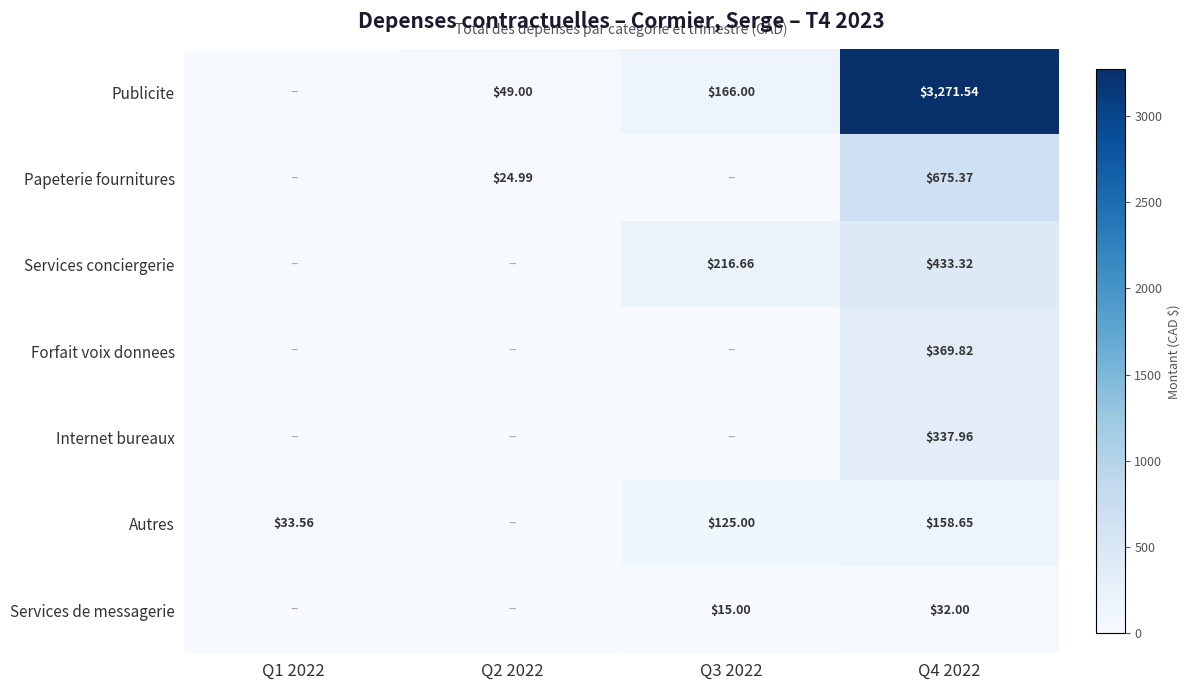

Is the value of Services de messagerie at Q3 2022 greater than the value of Forfait voix donnees at Q4 2022?

No